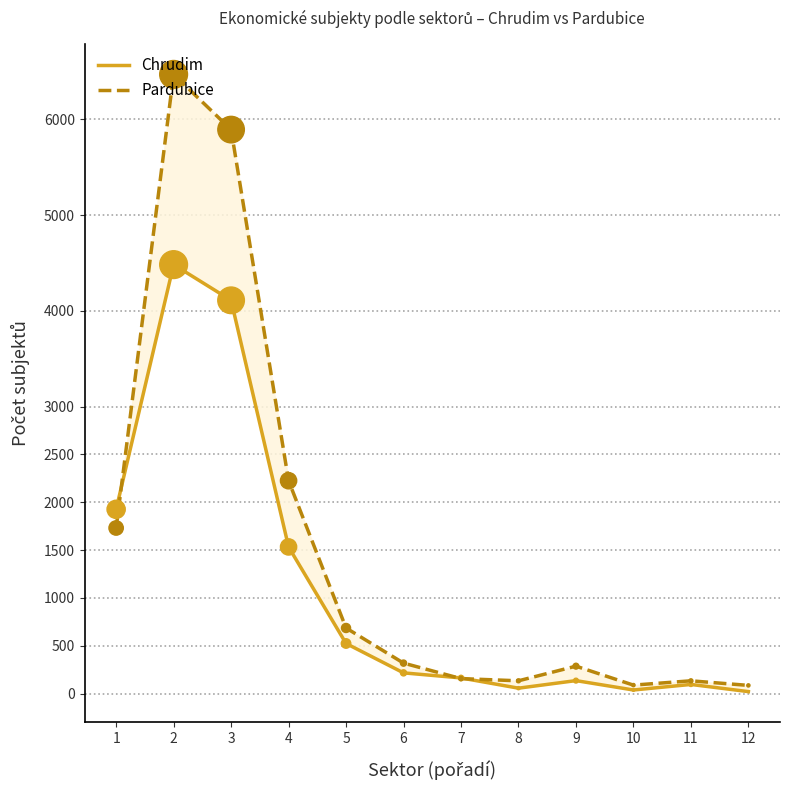

Which series has the largest total across all categories?

Pardubice